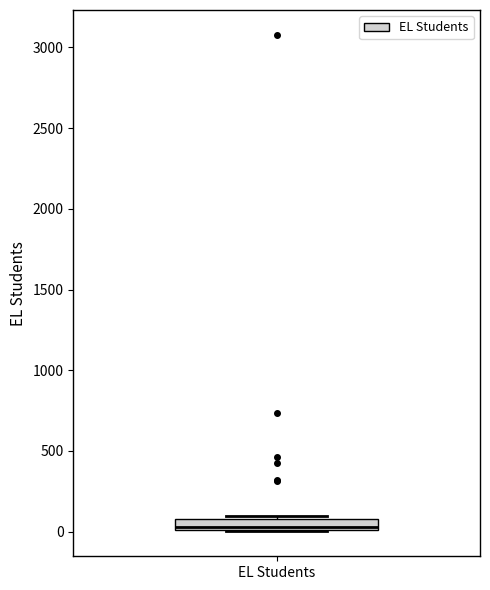

Where does the median line of the box for EL Students sit on the y-axis? The values are not printed on the chart, so give them approximately, as read against the axis.

50